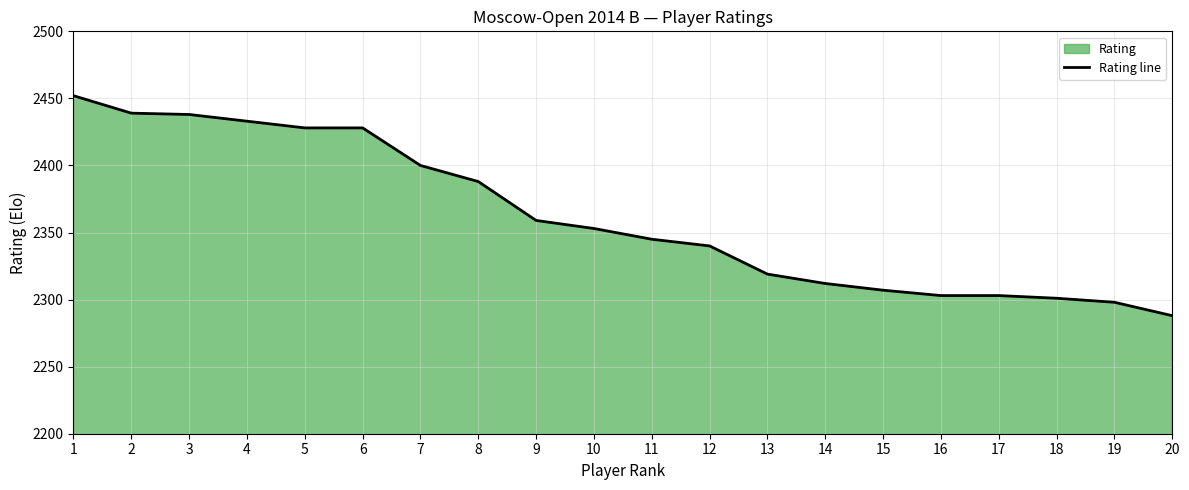

Reading left to right, what are all the values shown in this chart?

2452	2439	2438	2433	2428	2428	2400	2388	2359	2353	2345	2340	2319	2312	2307	2303	2303	2301	2298	2288